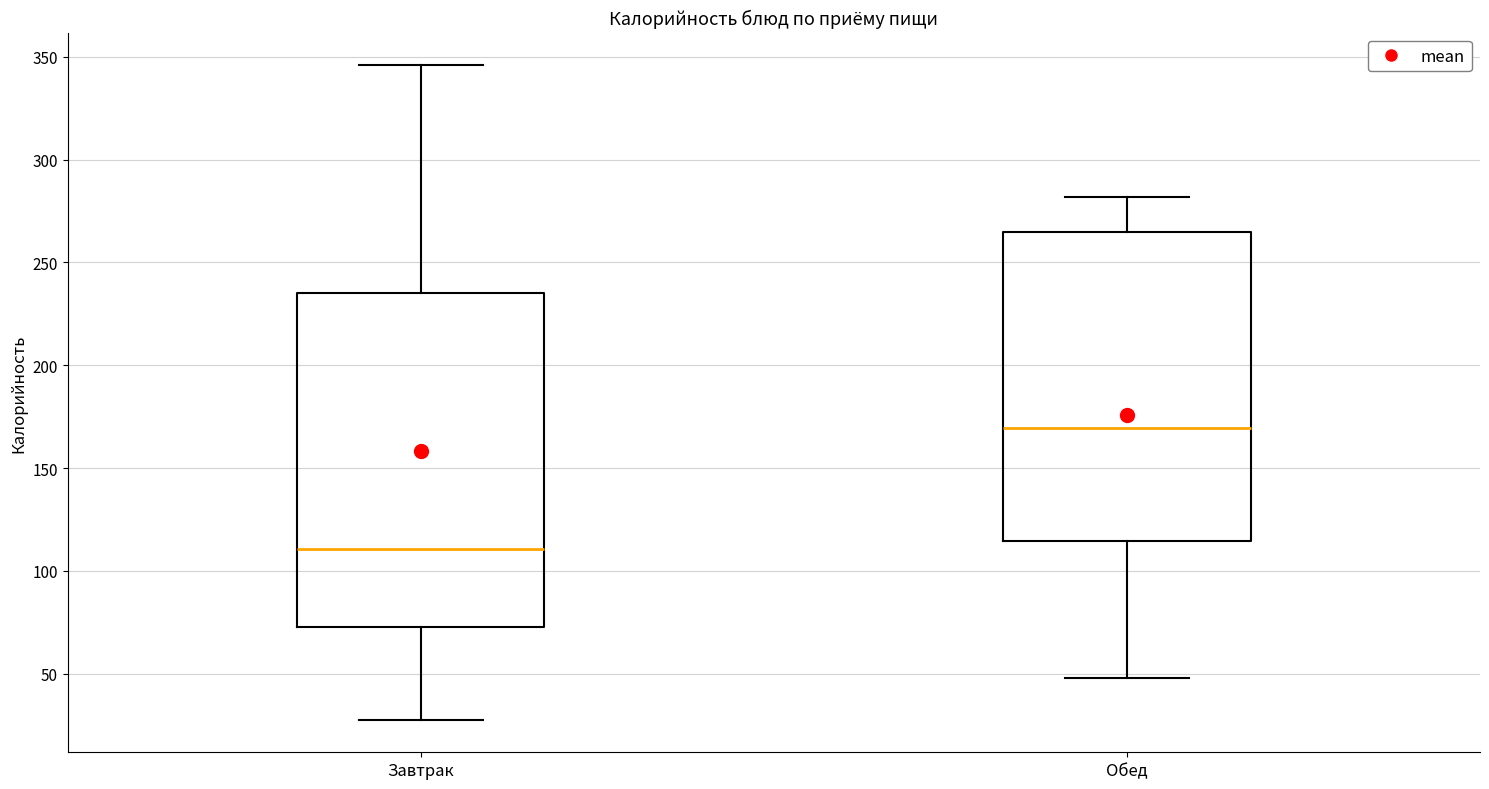

Where does the median line of the box for Обед sit on the y-axis? The values are not printed on the chart, so give them approximately, as read against the axis.

170